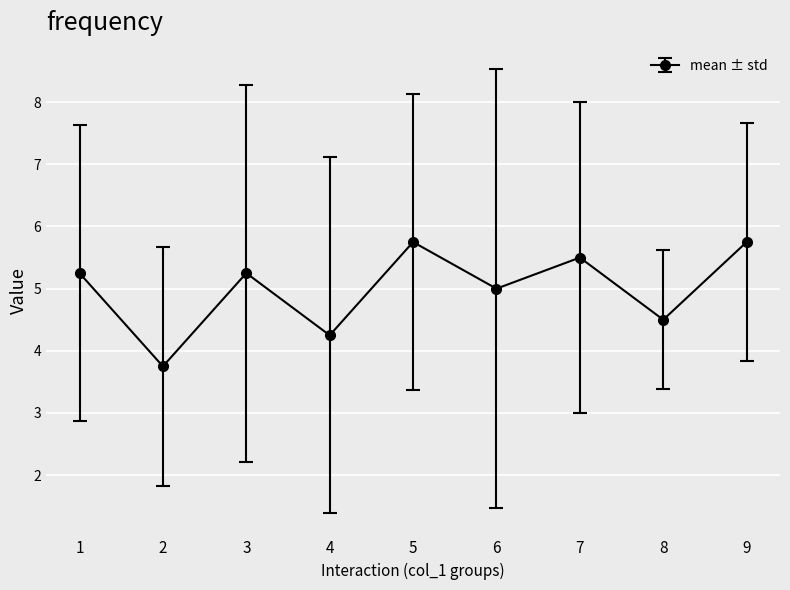

The chart shows a value of 8.8 at 1. True or false?

False